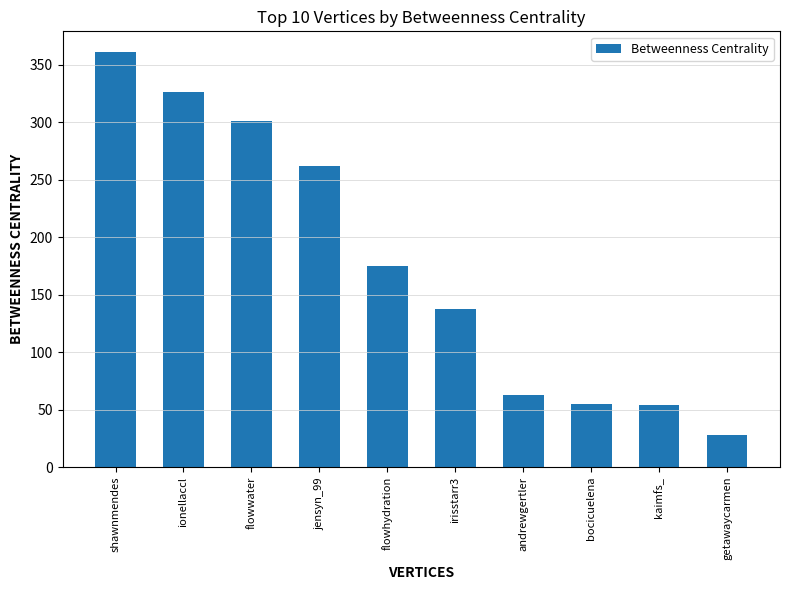

Which label corresponds to the smallest value in the chart?

getawaycarmen